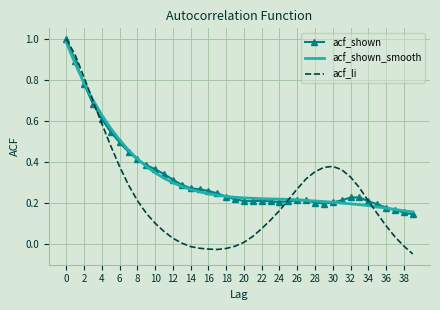

Which series has the widest spread of values?

acf_li